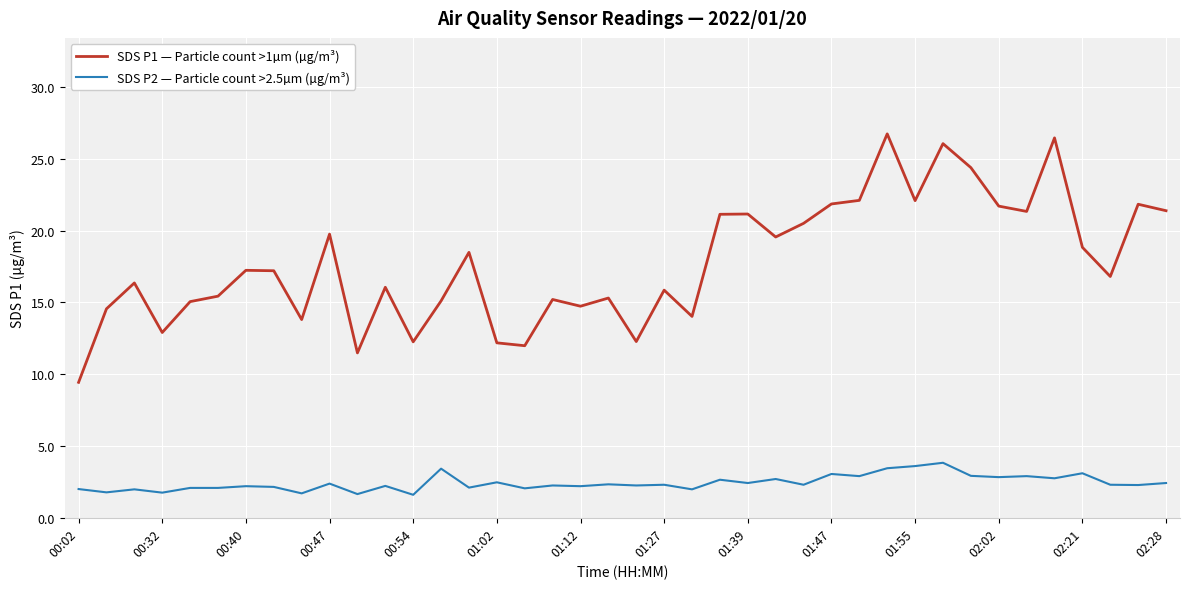

Does the chart display data point markers on the line(s)?

No